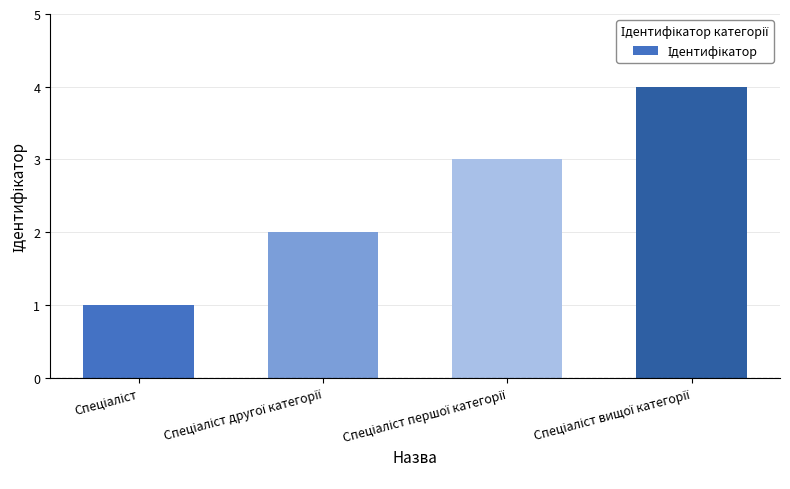

What is the sum of all values?

10